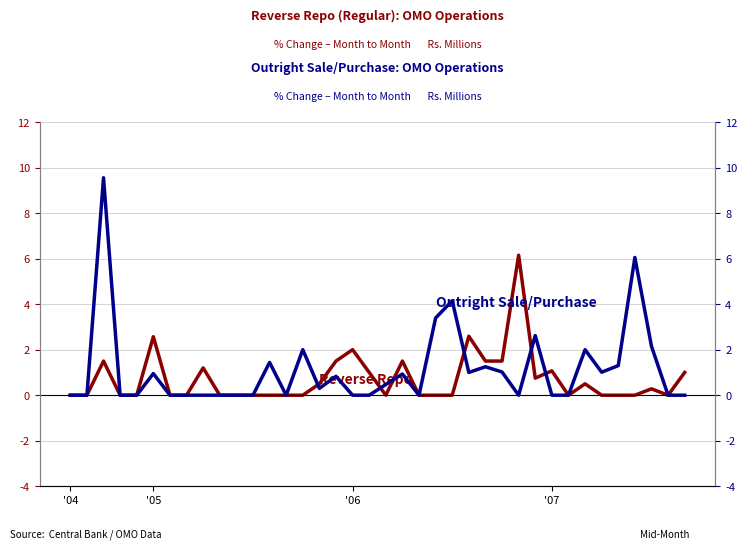

How many interior local valleys does the Outright Sale/Purchase series have?

6